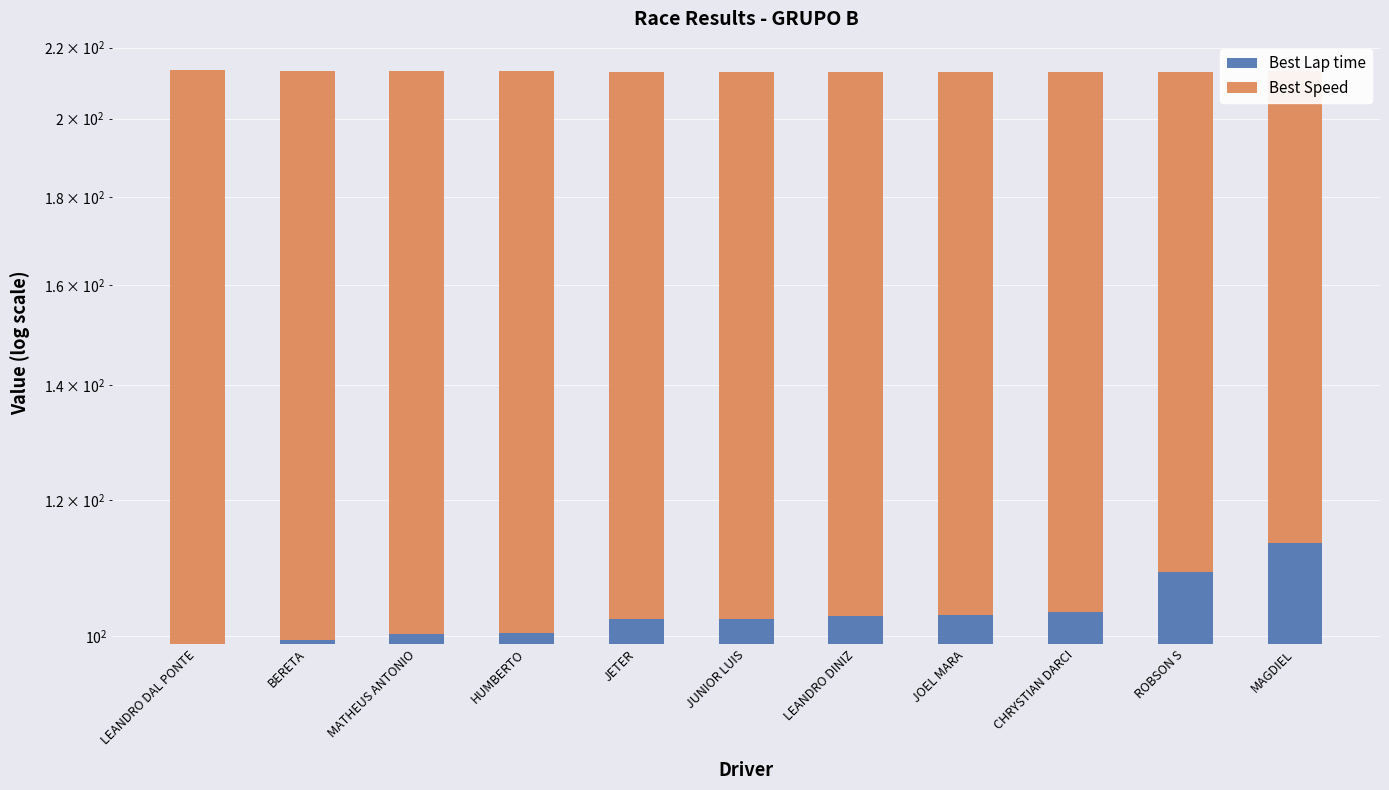

At which label does Best Lap time first exceed 102?

JETER